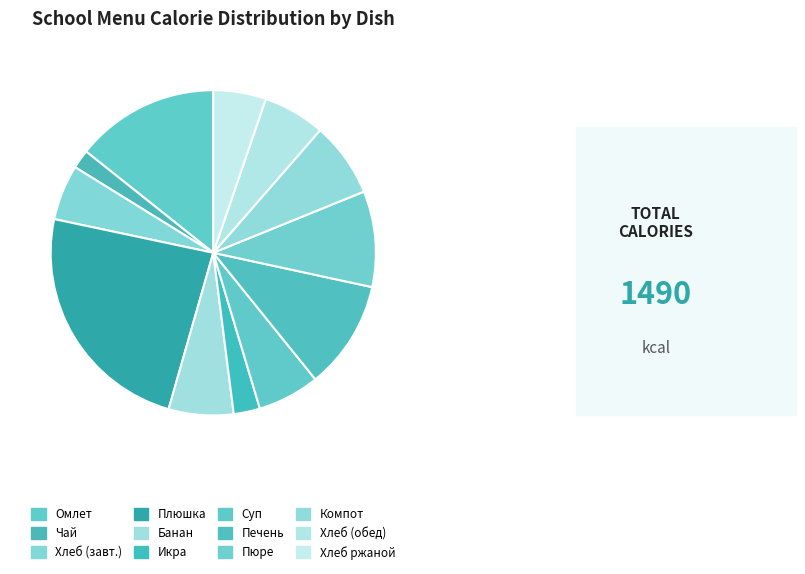

Count the number of slices in the pie.

12